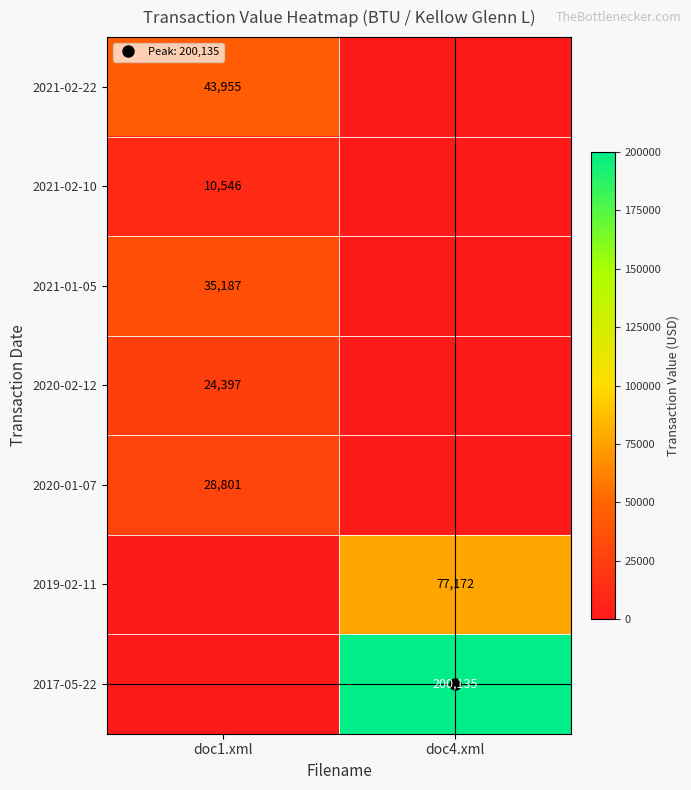

What is the spread (max minus min) of values at doc4.xml?

200135